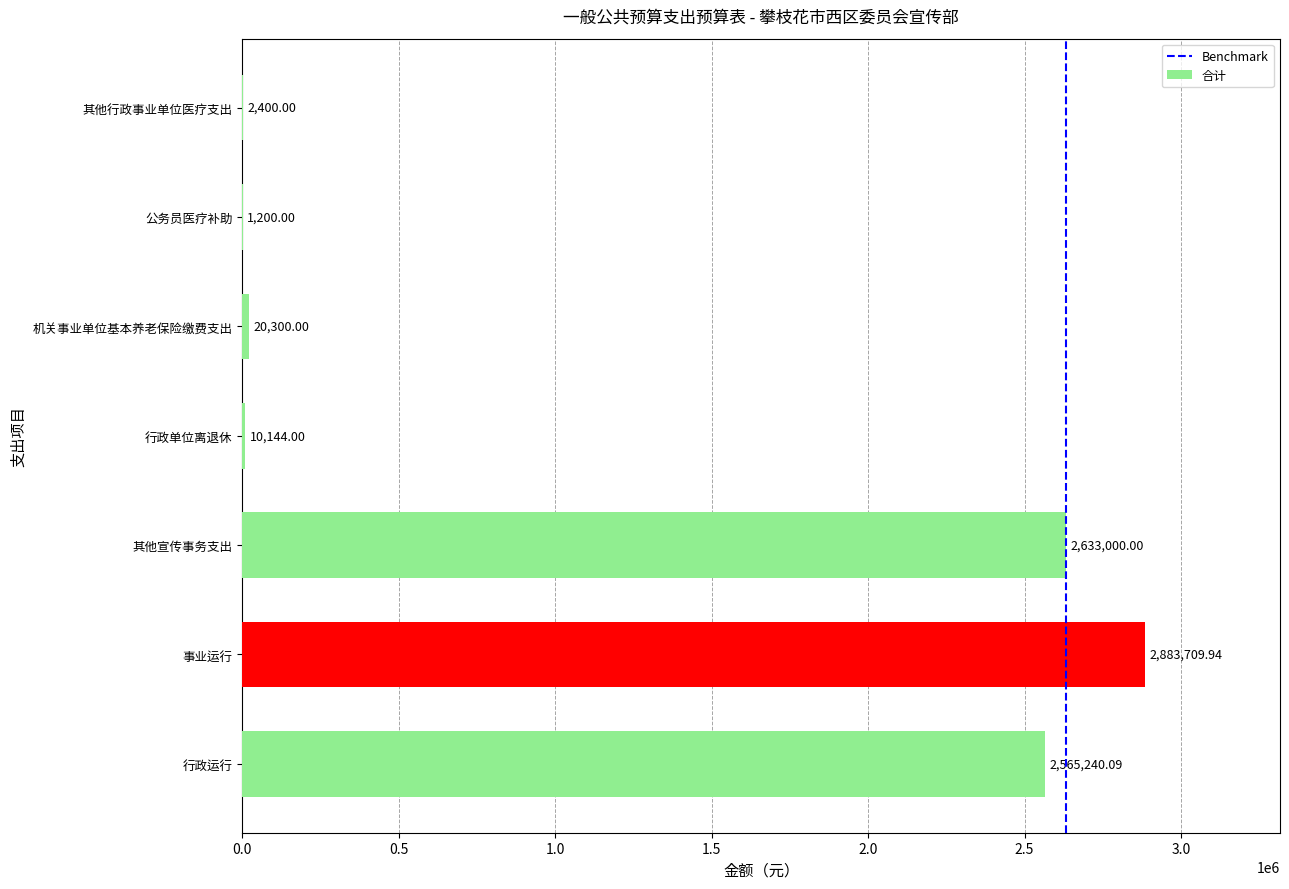

Which category has the highest value across all series?

事业运行